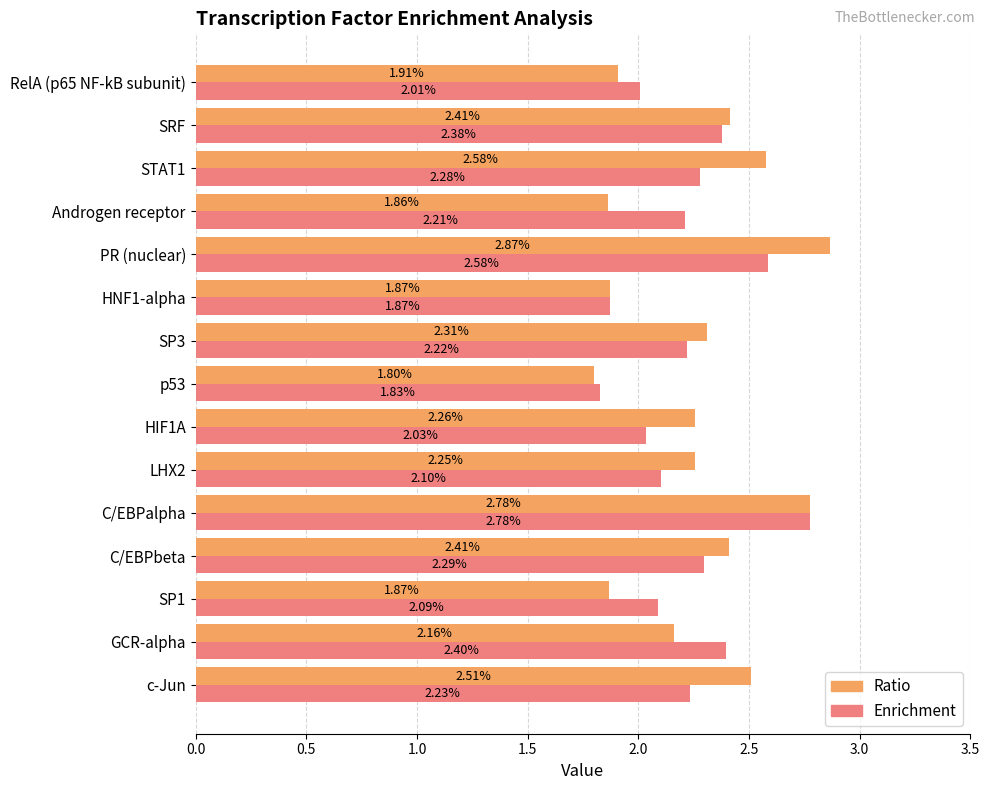

At which label does Enrichment reach its peak?

C/EBPalpha